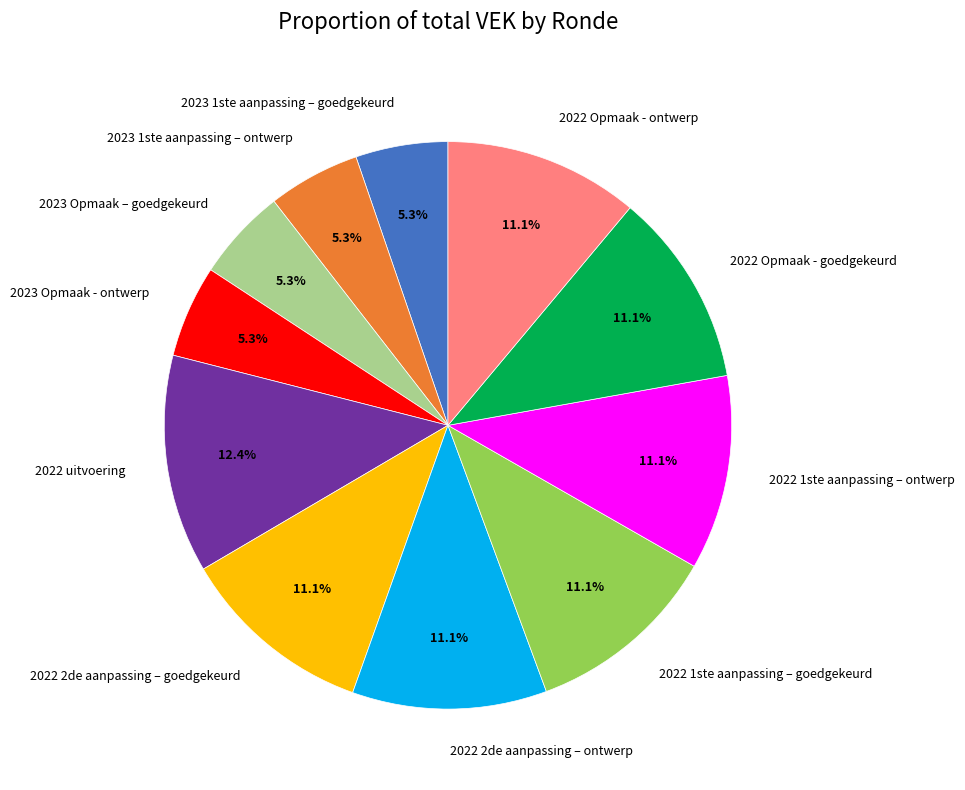

Between 2023 Opmaak – goedgekeurd and 2022 uitvoering, which is larger?

2022 uitvoering